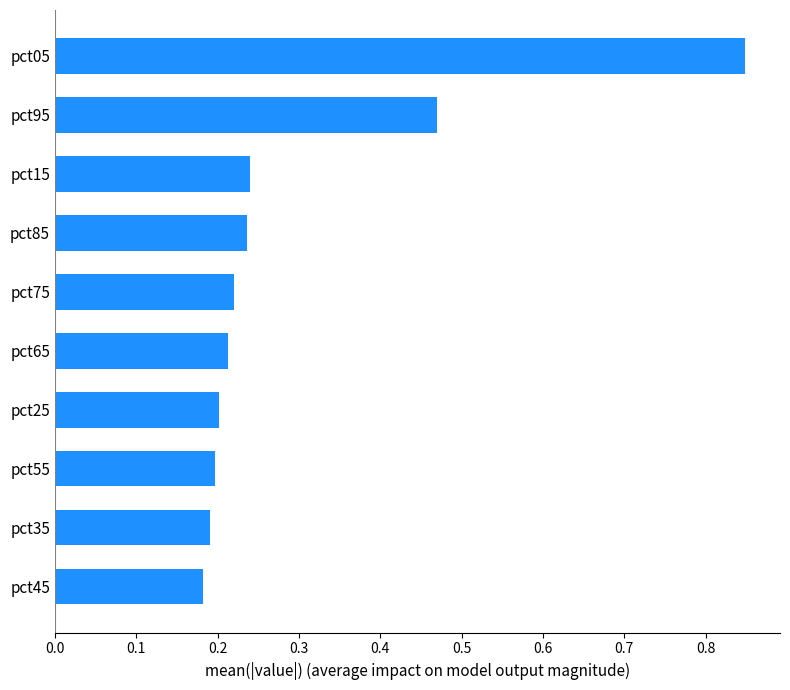

What is the change in value from pct45 to pct05?

+0.7